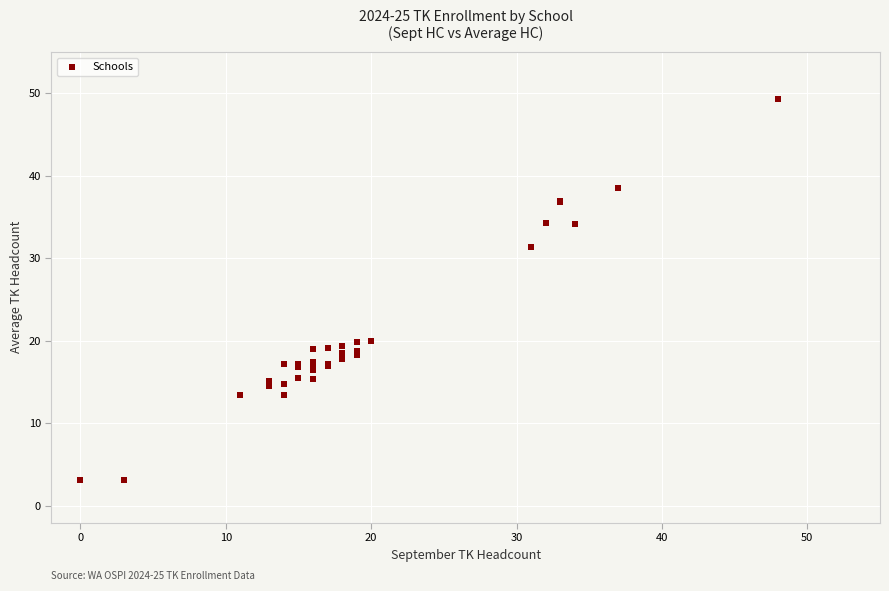

What Y value in the scatter plot is closest to 26?

31.3